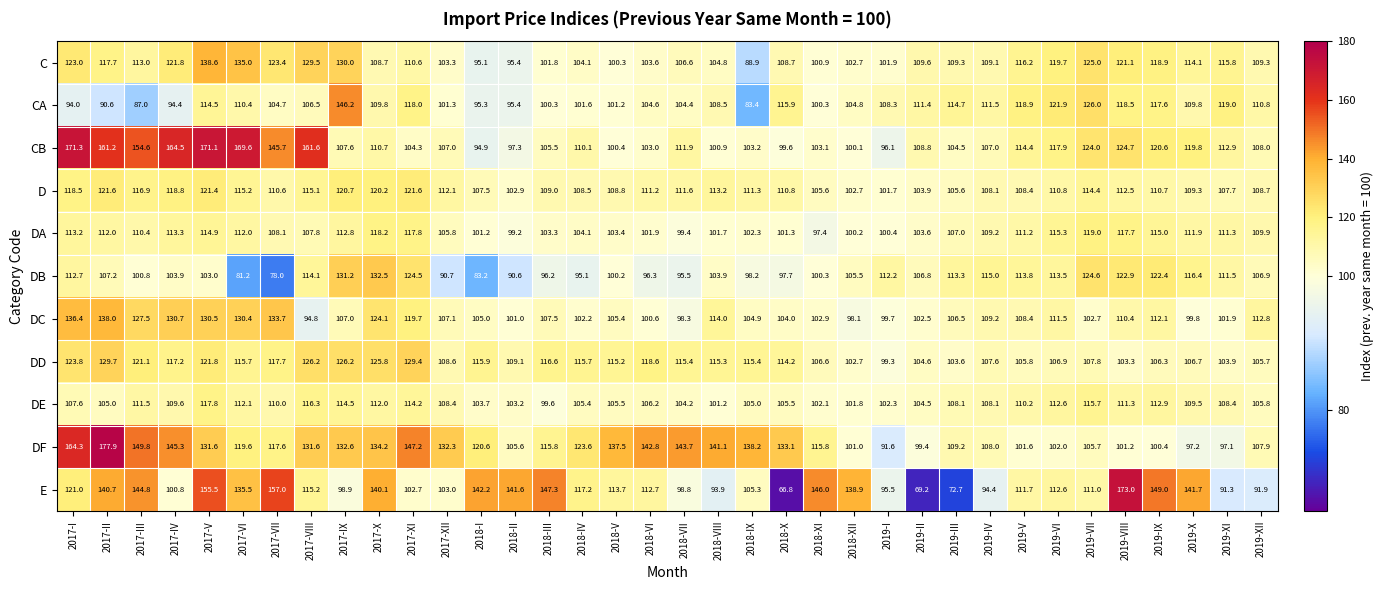

What is the sum of the E values at 2017-VII and 2017-V?

312.5